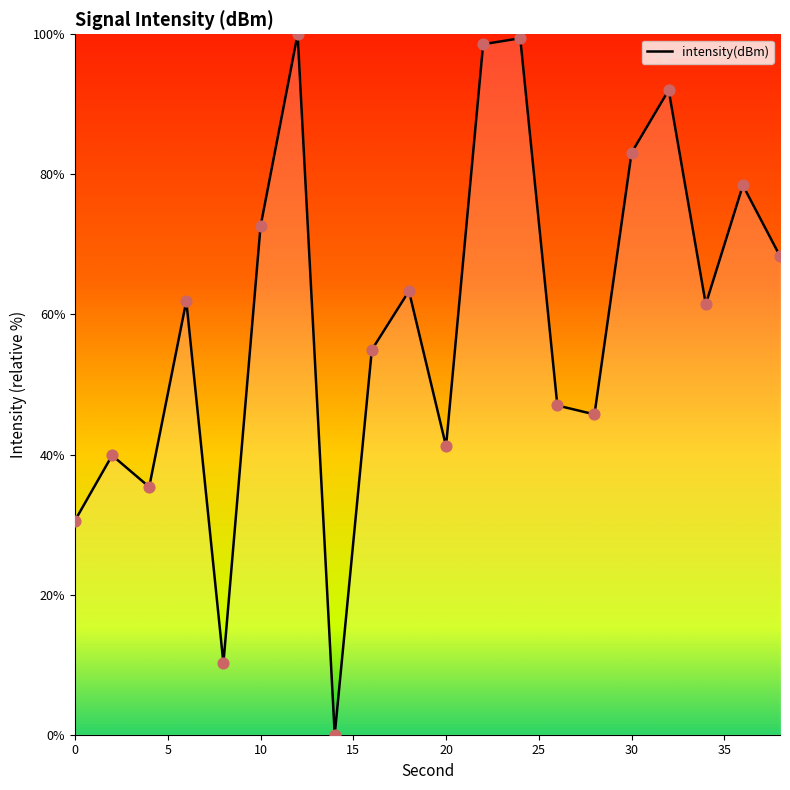

What is the difference between the maximum and minimum values?

100.0